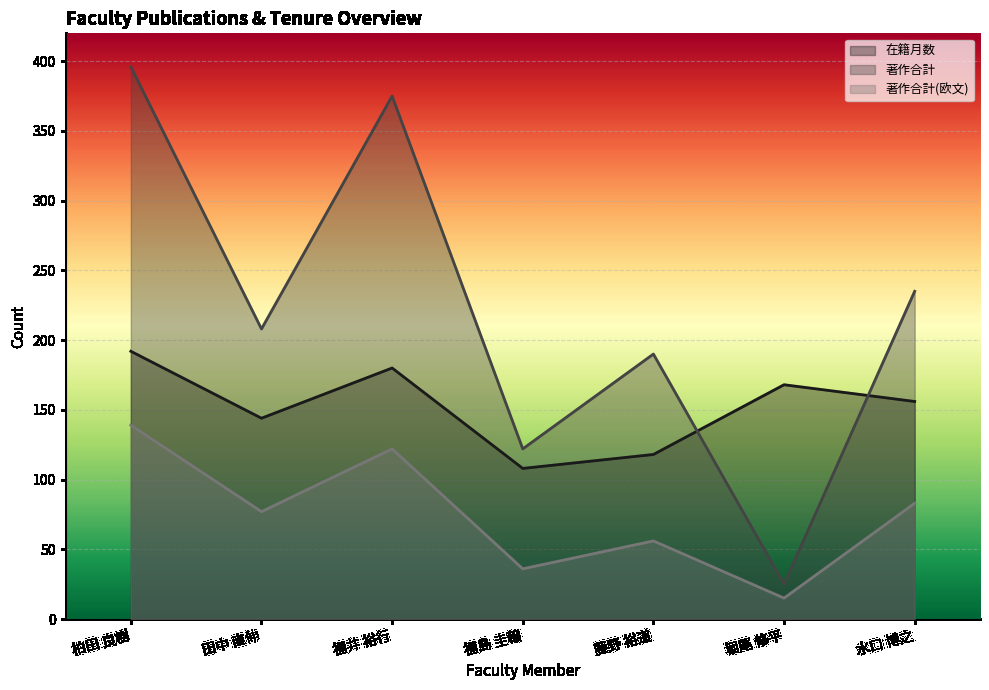

How many values in the 著作合計 series are below 208?

3